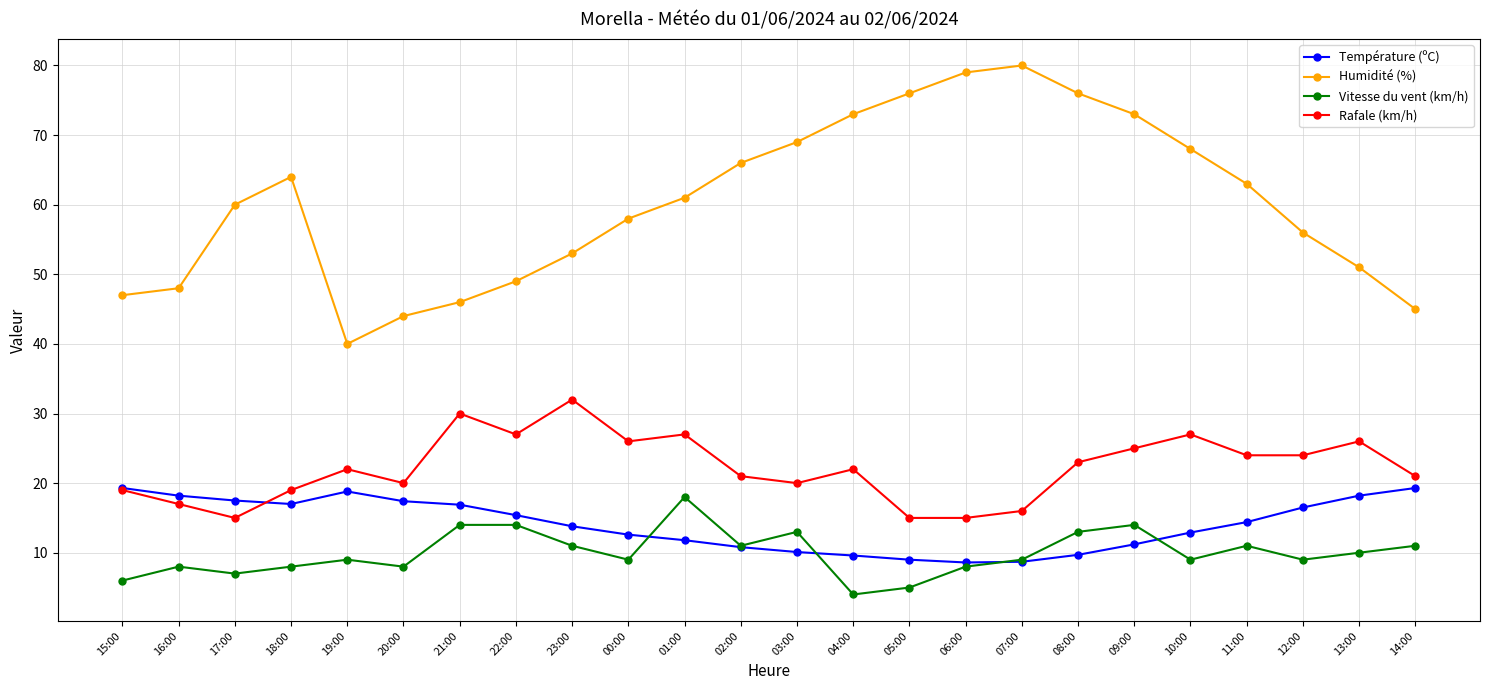

What is the difference between the maximum and second lowest values in the Rafale (km/h) series?

17.0